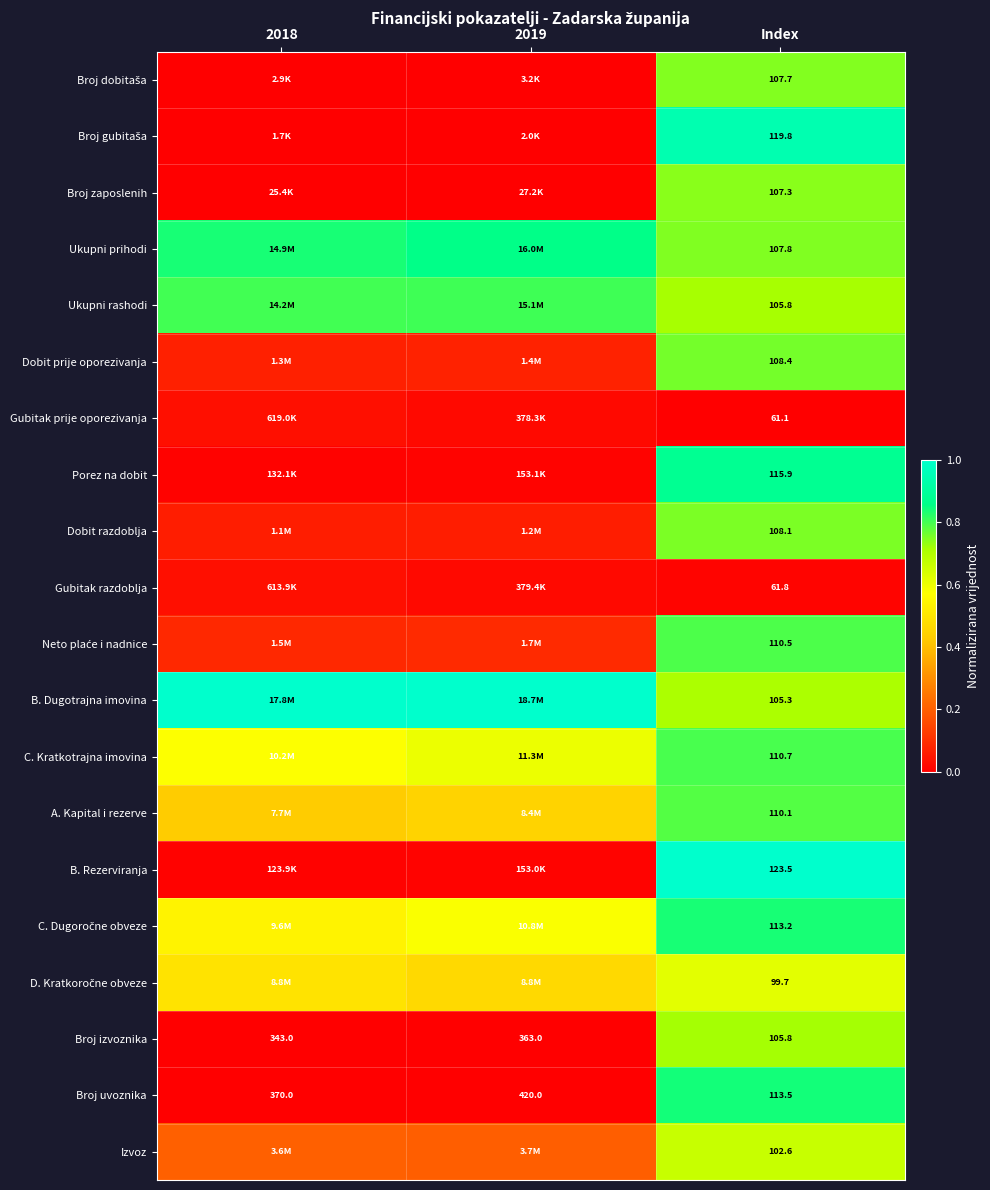

The C. Dugoročne obveze series shows 0.7 at 2018. True or false?

False